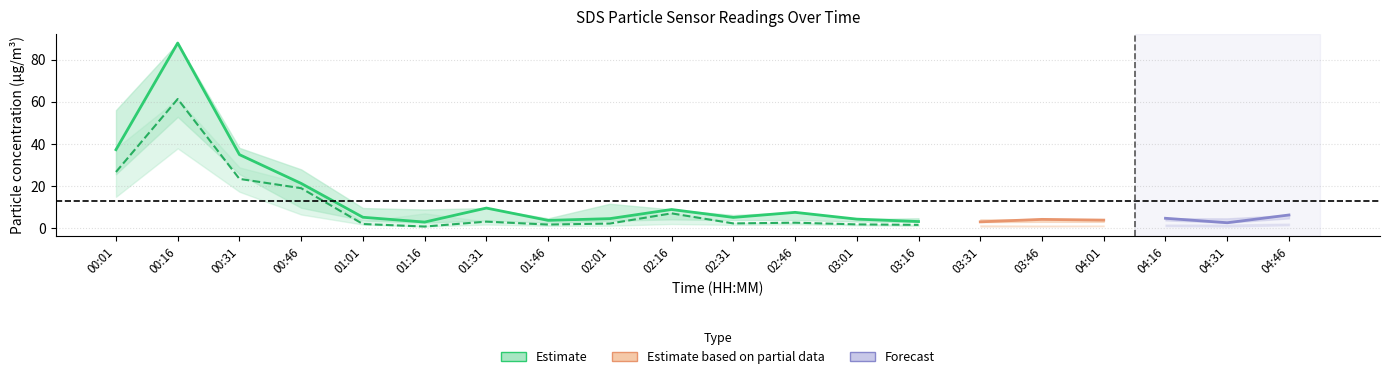

At how many categories does at least one series exceed 30?

3